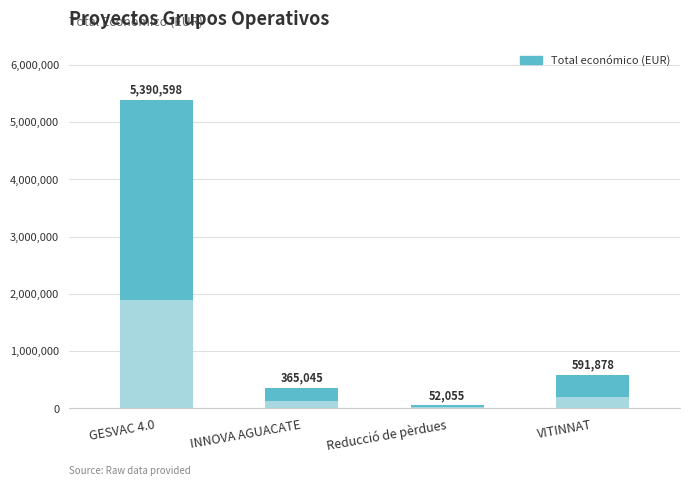

Read the value at VITINNAT.

207157.3